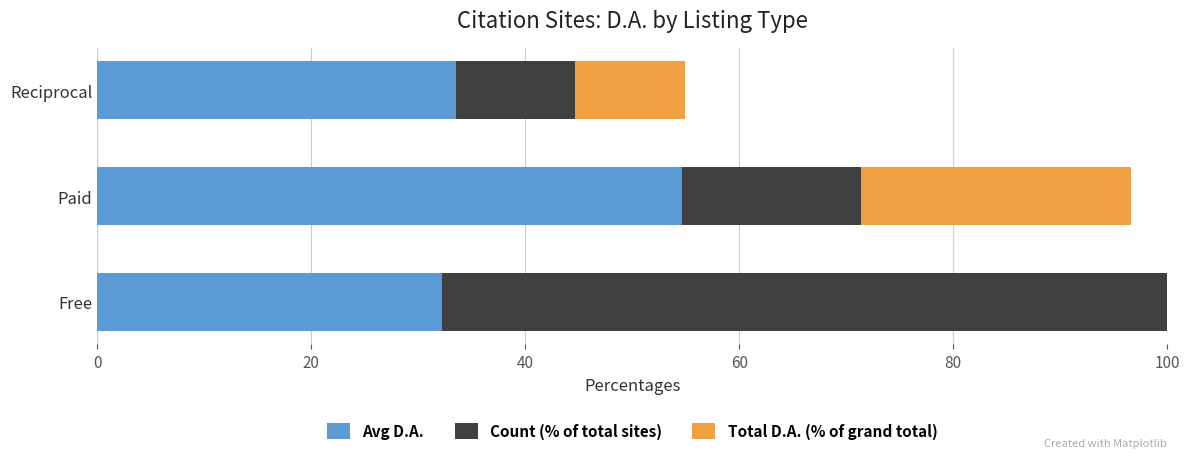

How many values in the Avg D.A. series are below 33?

1